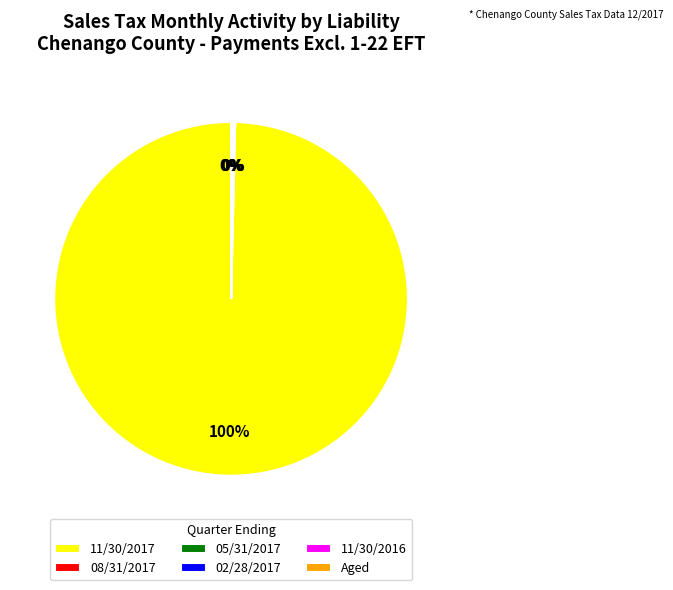

What percentage is the 11/30/2017 slice, to the nearest percent?

100%